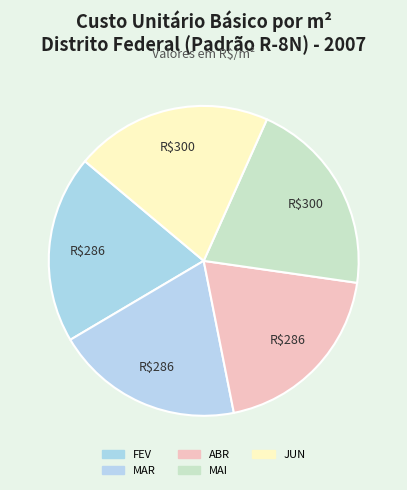

Is there a majority slice in this chart?

No